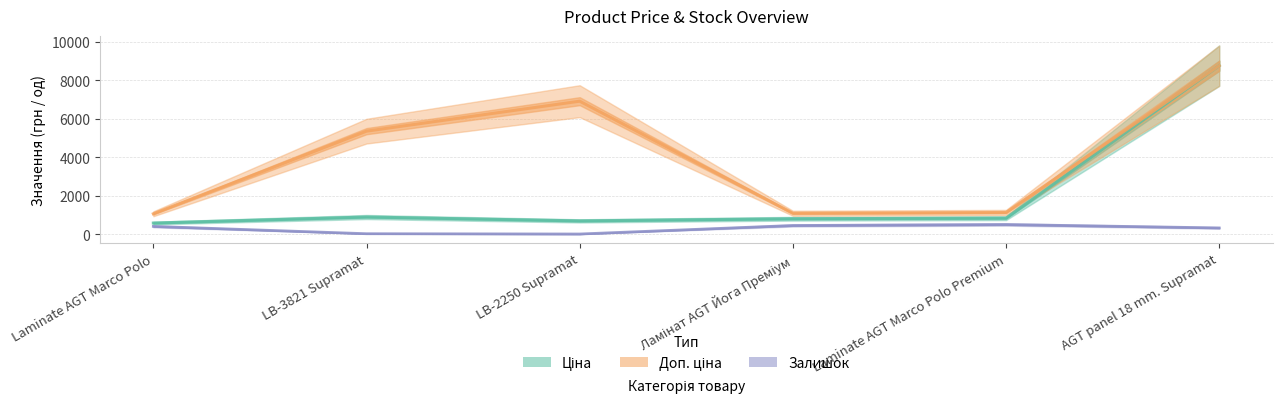

Reading right to left, list all the values displayed in this chart.

Залишок: AGT panel 18 mm. Supramat=325.0	Laminate AGT Marco Polo Premium=502.0	Ламінат AGT Йога Преміум=451.0	LB-2250 Supramat=9.0	LB-3821 Supramat=24.0	Laminate AGT Marco Polo=405.0
Ціна: AGT panel 18 mm. Supramat=8755.5	Laminate AGT Marco Polo Premium=831.5	Ламінат AGT Йога Преміум=802.1	LB-2250 Supramat=691.0	LB-3821 Supramat=892.2	Laminate AGT Marco Polo=578.1
Доп. ціна: AGT panel 18 mm. Supramat=8755.5	Laminate AGT Marco Polo Premium=1126.7	Ламінат AGT Йога Преміум=1087.0	LB-2250 Supramat=6910.3	LB-3821 Supramat=5353.1	Laminate AGT Marco Polo=1060.0